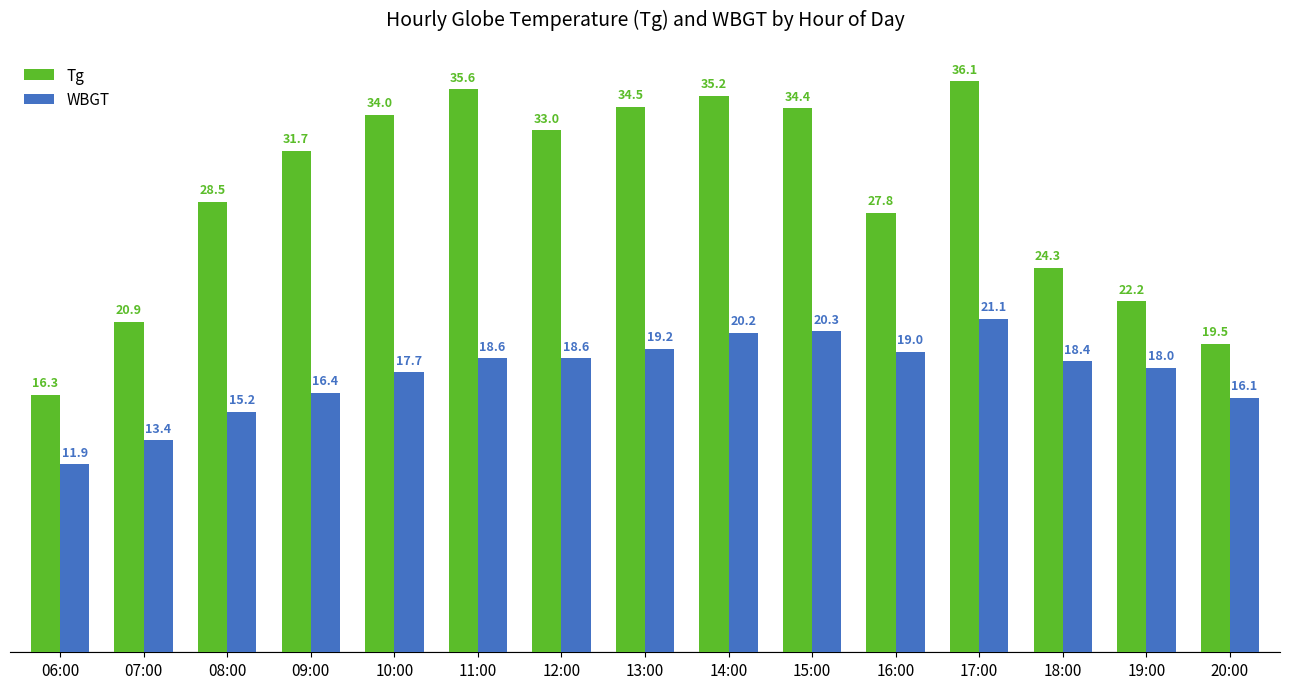

What are all the series names shown in the legend?

Tg, WBGT